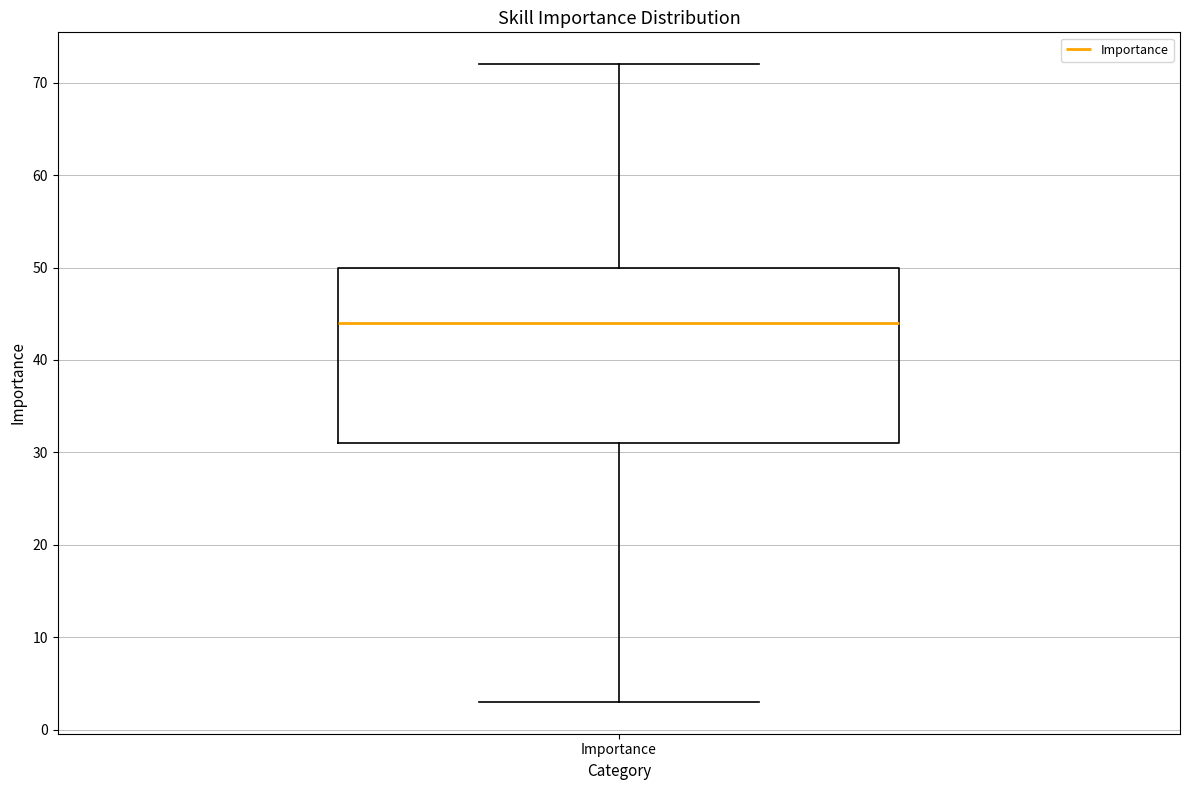

Transcribe this box plot: give where the median line is, the range the box spans, and where the two whiskers end, as read against the y-axis. The values are not printed on the chart, so give them approximately, as read against the axis.

median 44, box 31 to 50, whiskers 3 to 72